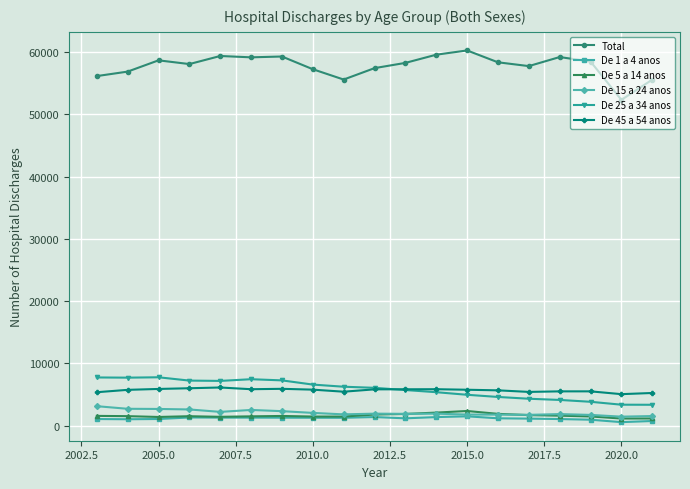

At how many categories does at least one series exceed 39152?

19